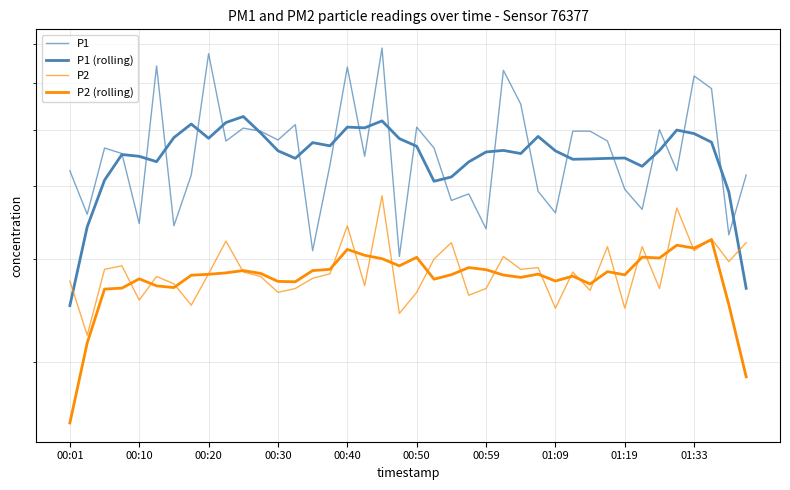

Is the value of P1 at 23 greater than the value of P1 (rolling) at 17?

No